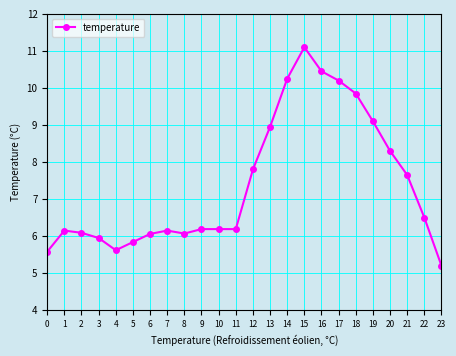

What is the value of the 22nd point from the left?

7.7